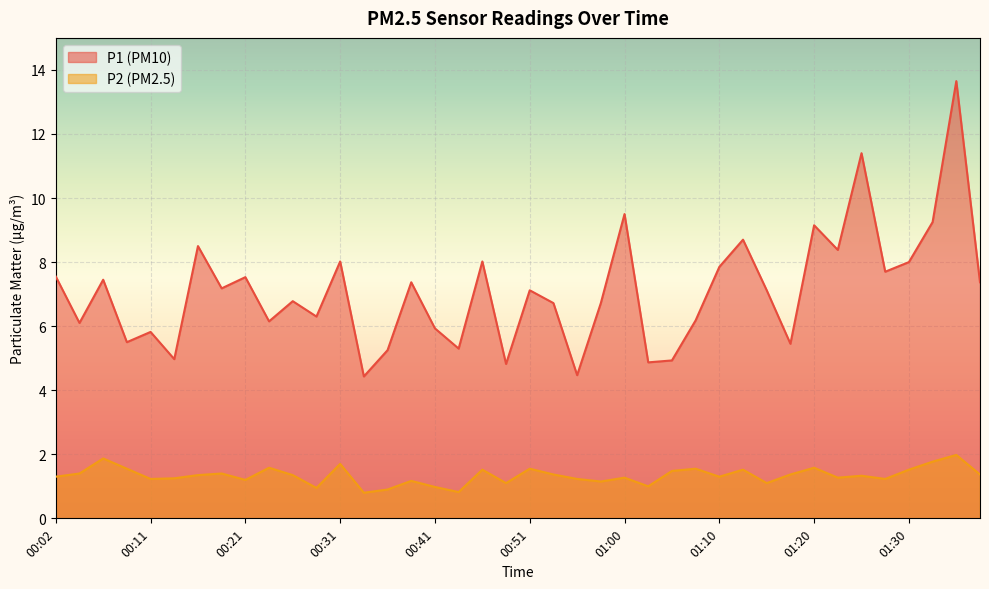

At which category is the sum across all series the highest?

01:34